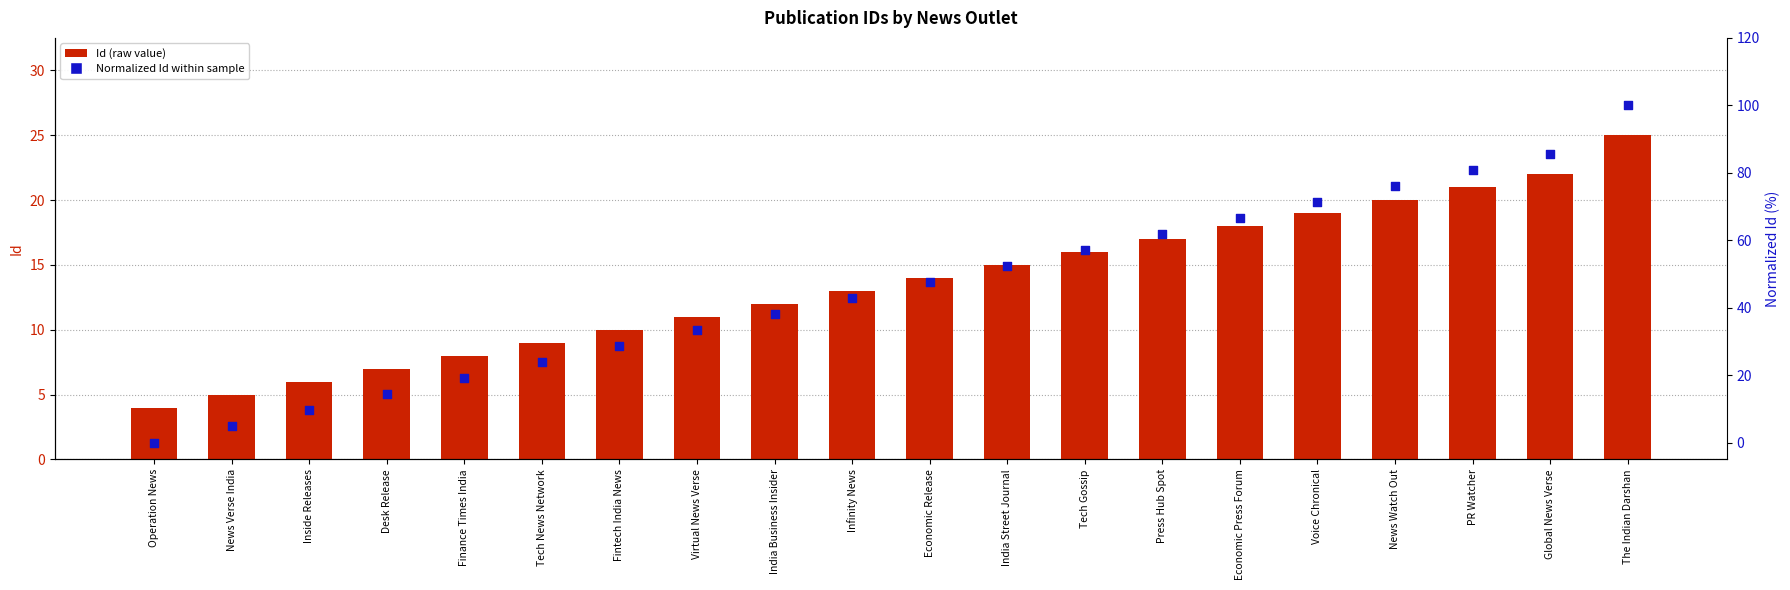

Which series reaches the maximum Y coordinate?

Normalized Id (0-100)